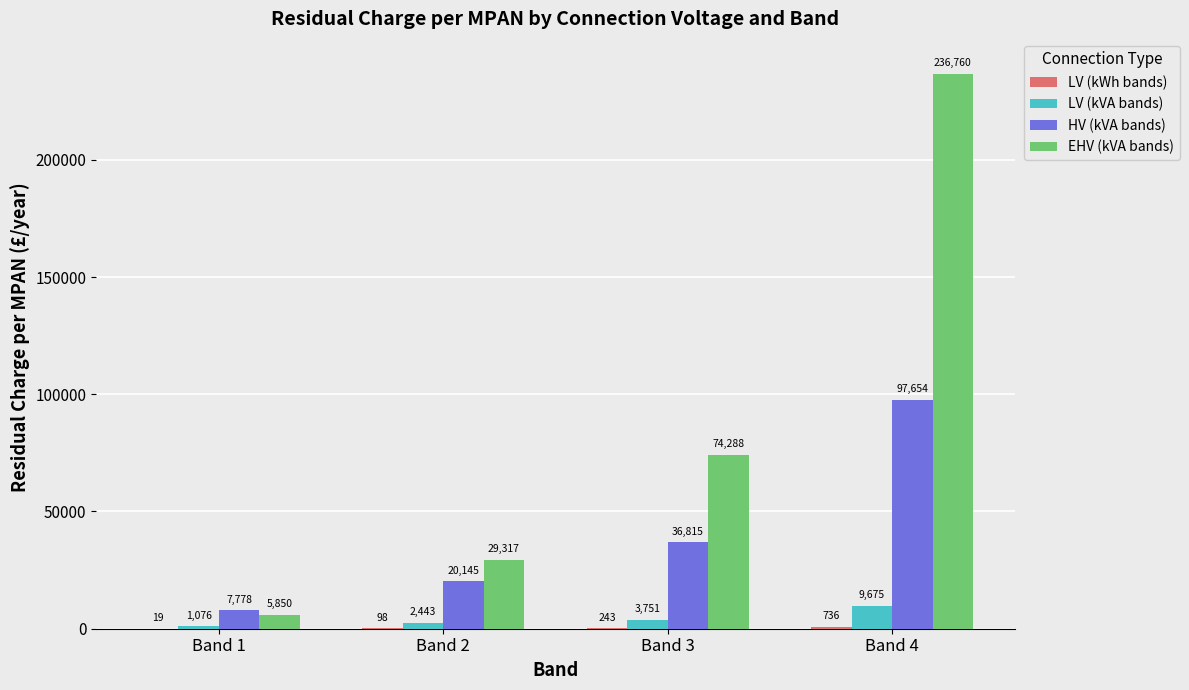

What is the approximate value of LV (kVA bands) at Band 3?

3750.7